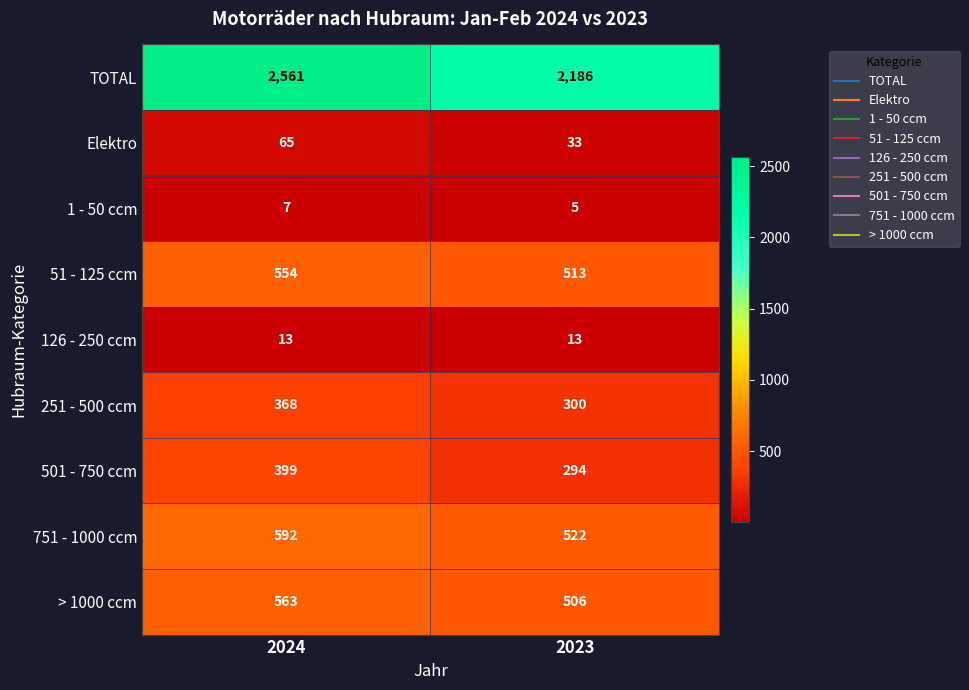

True or false: Elektro has a value of 16 at 2024.

False